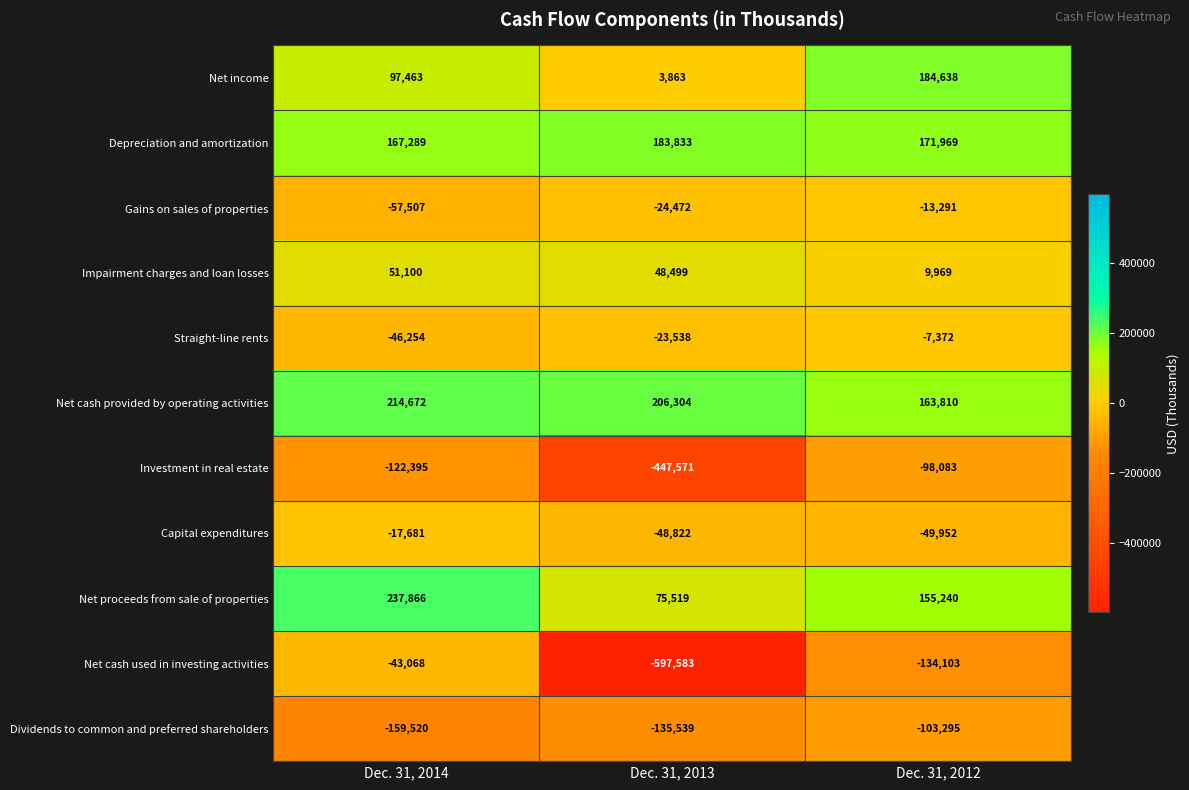

Count the number of data series in this chart.

11